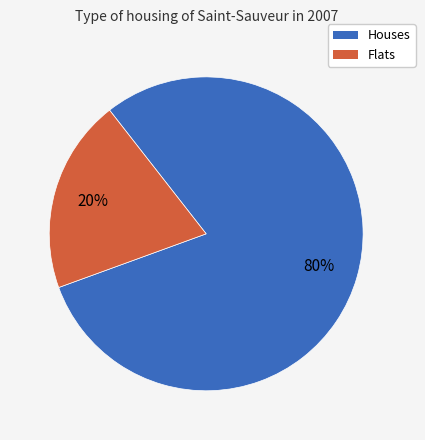

How many segments does this pie chart have?

2